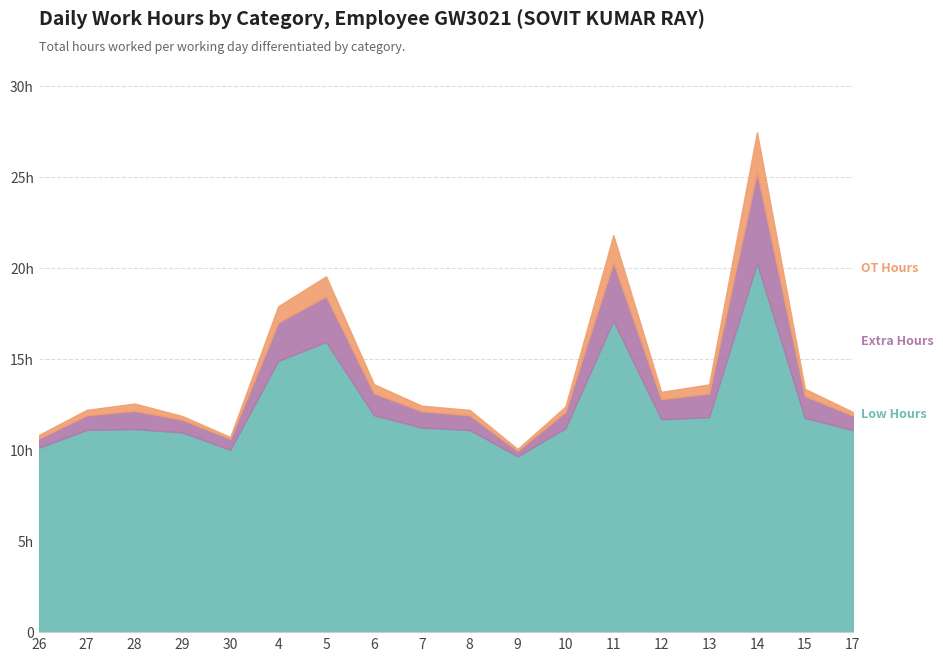

What is the lowest value of the Low Hours series?

9.7